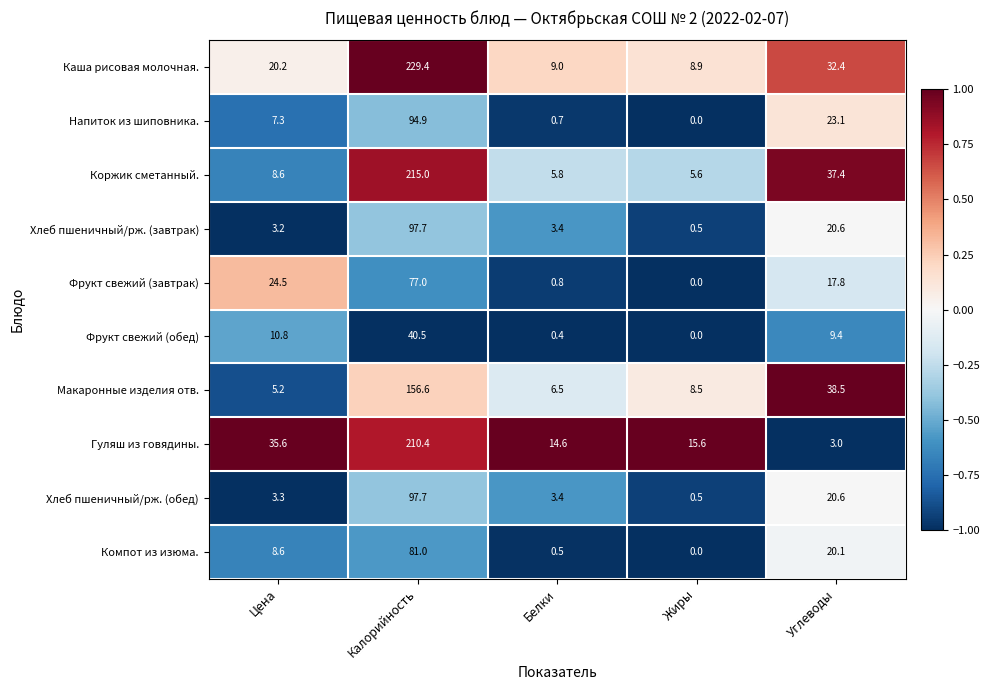

What is the average value of the Компот из изюма. series?

22.0